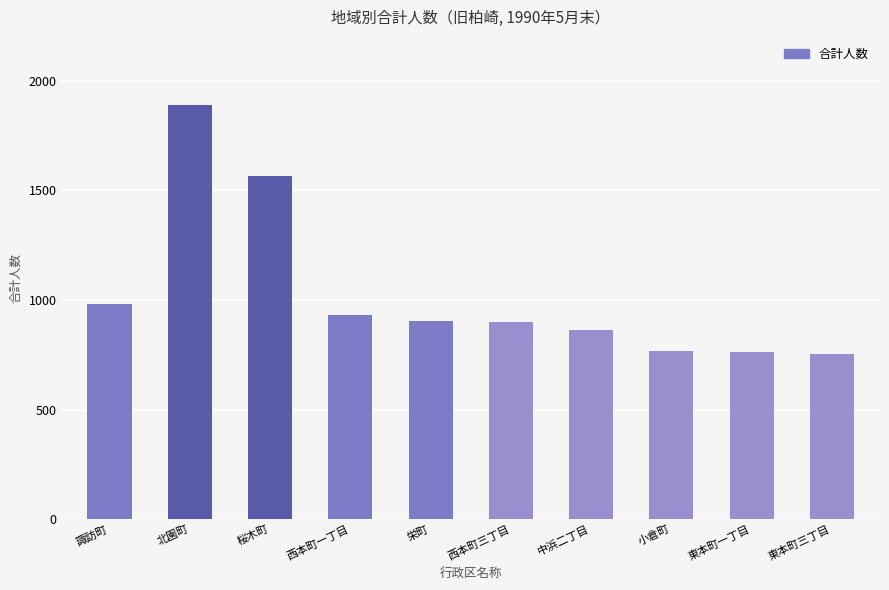

What is the label of the 9th bar from the left?

東本町一丁目